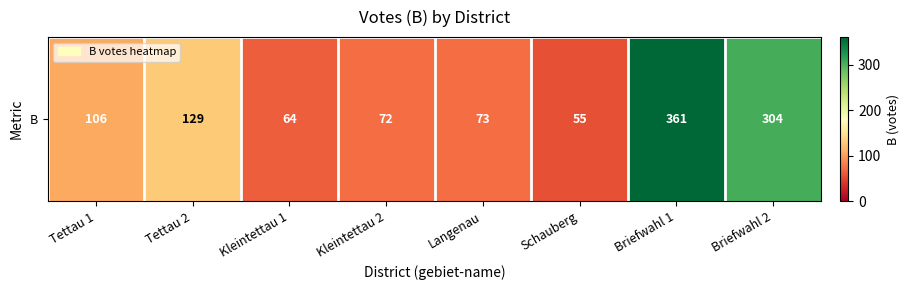

Reading left to right, extract all data points from this chart.

Tettau 1=106	Tettau 2=129	Kleintettau 1=64	Kleintettau 2=72	Langenau=73	Schauberg=55	Briefwahl 1=361	Briefwahl 2=304